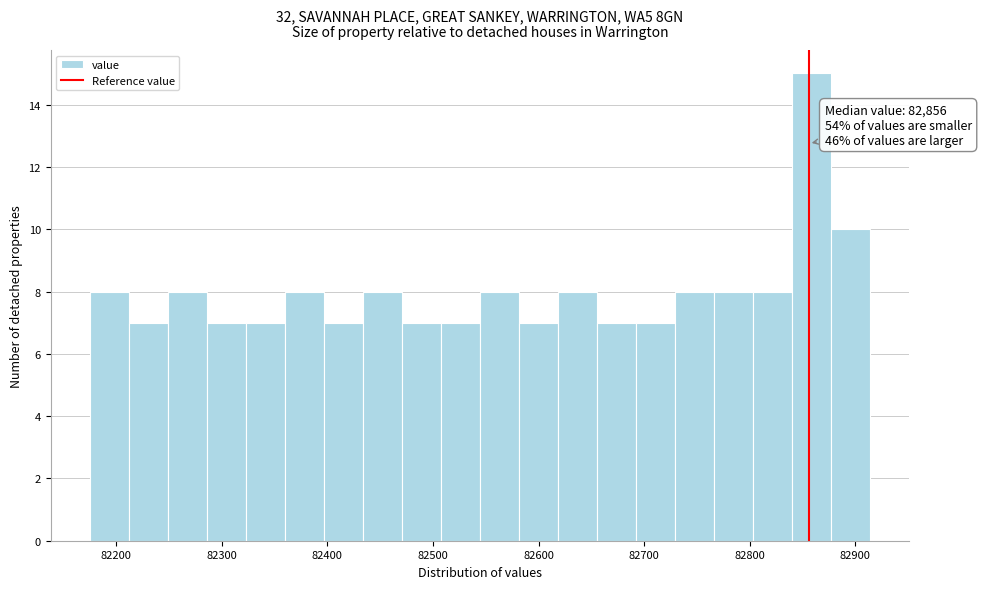

Around what value on the x-axis is the tallest bar? Give the approximate position of its centre, as read against the axis.

82860